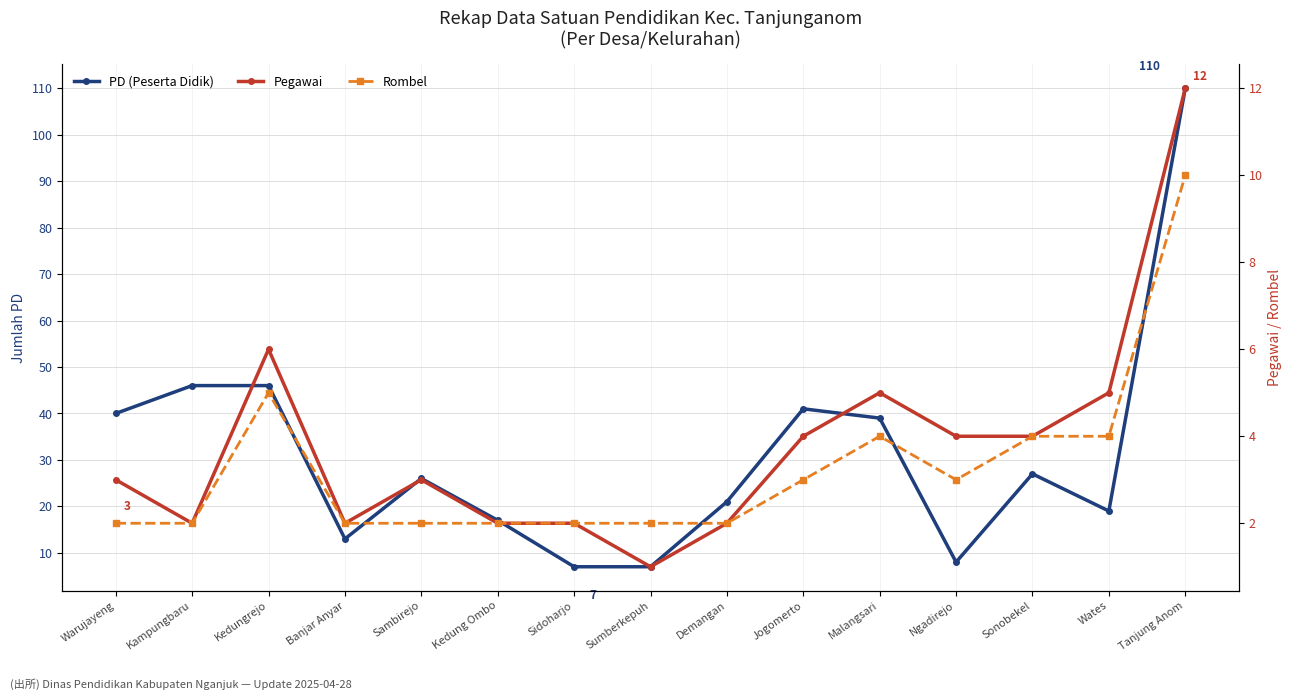

Which category has the lowest value across all series?

Sumberkepuh